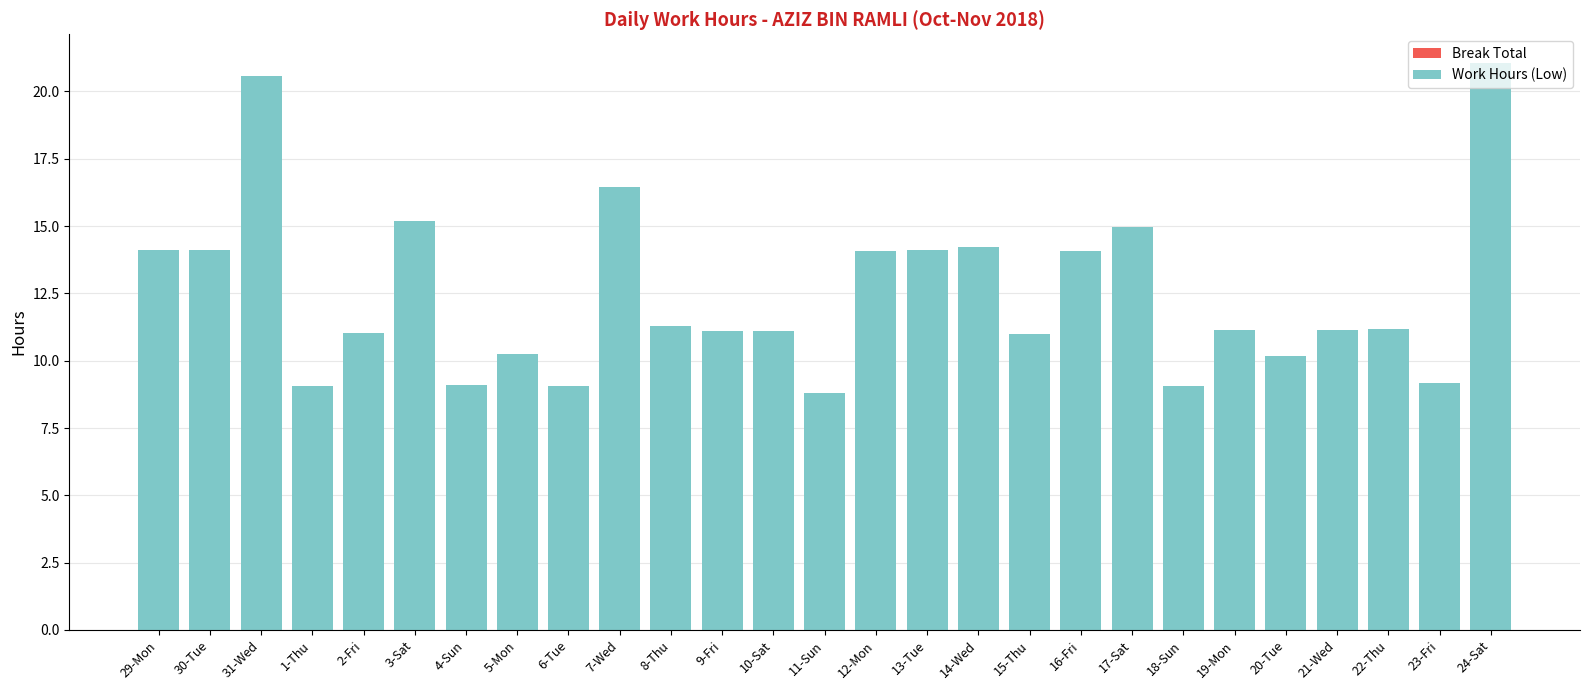

What is the label of the 16th bar from the left?

13-Tue